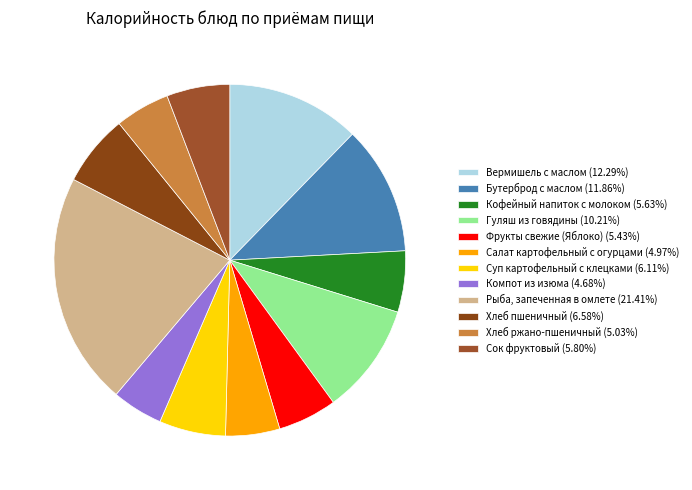

Approximately how many times larger is the value at Салат картофельный с огурцами compared to Суп картофельный с клецками?

0.8